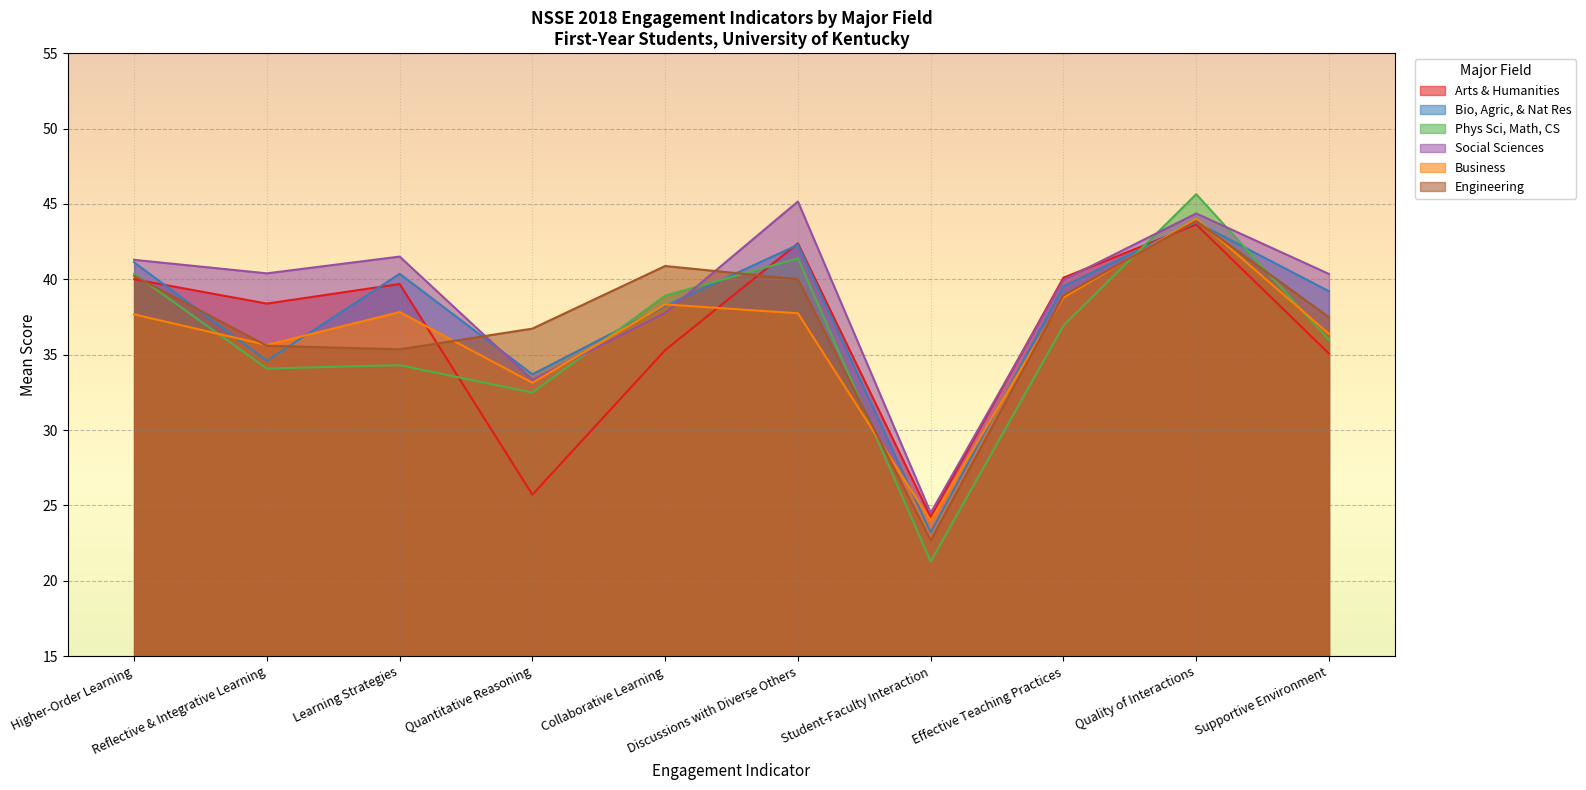

The Phys Sci, Math, CS series shows 29.6 at Student-Faculty Interaction. True or false?

False